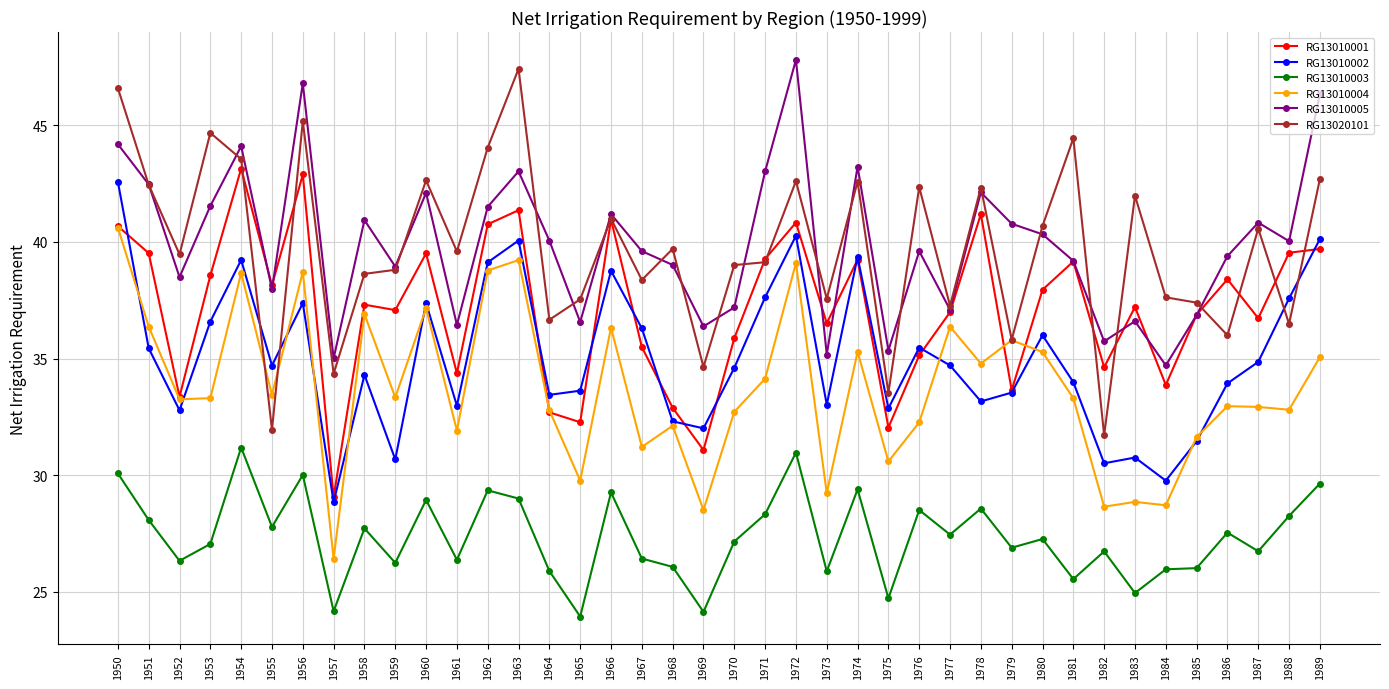

At which category is the sum across all series the highest?

1950